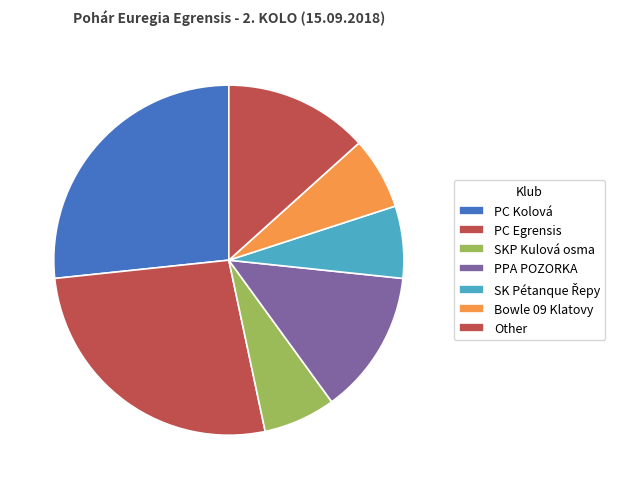

Count the number of slices in the pie.

7